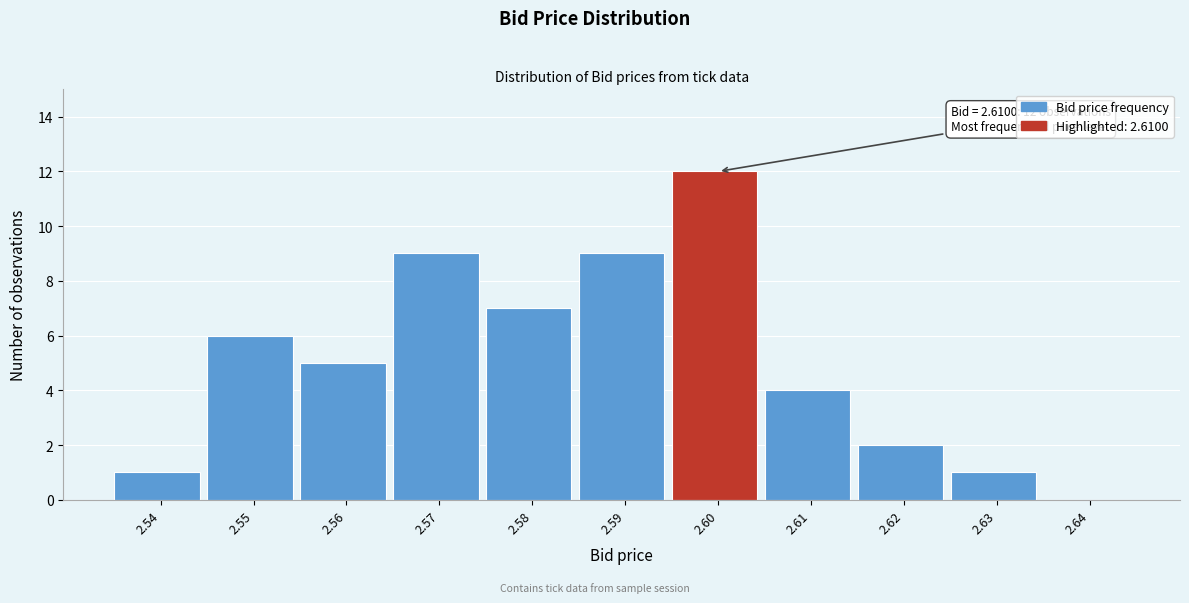

Reading left to right, what are all the values shown in this chart?

2.54=1	2.55=6	2.56=5	2.57=9	2.58=7	2.59=9	2.60=12	2.61=4	2.62=2	2.63=1	2.64=0